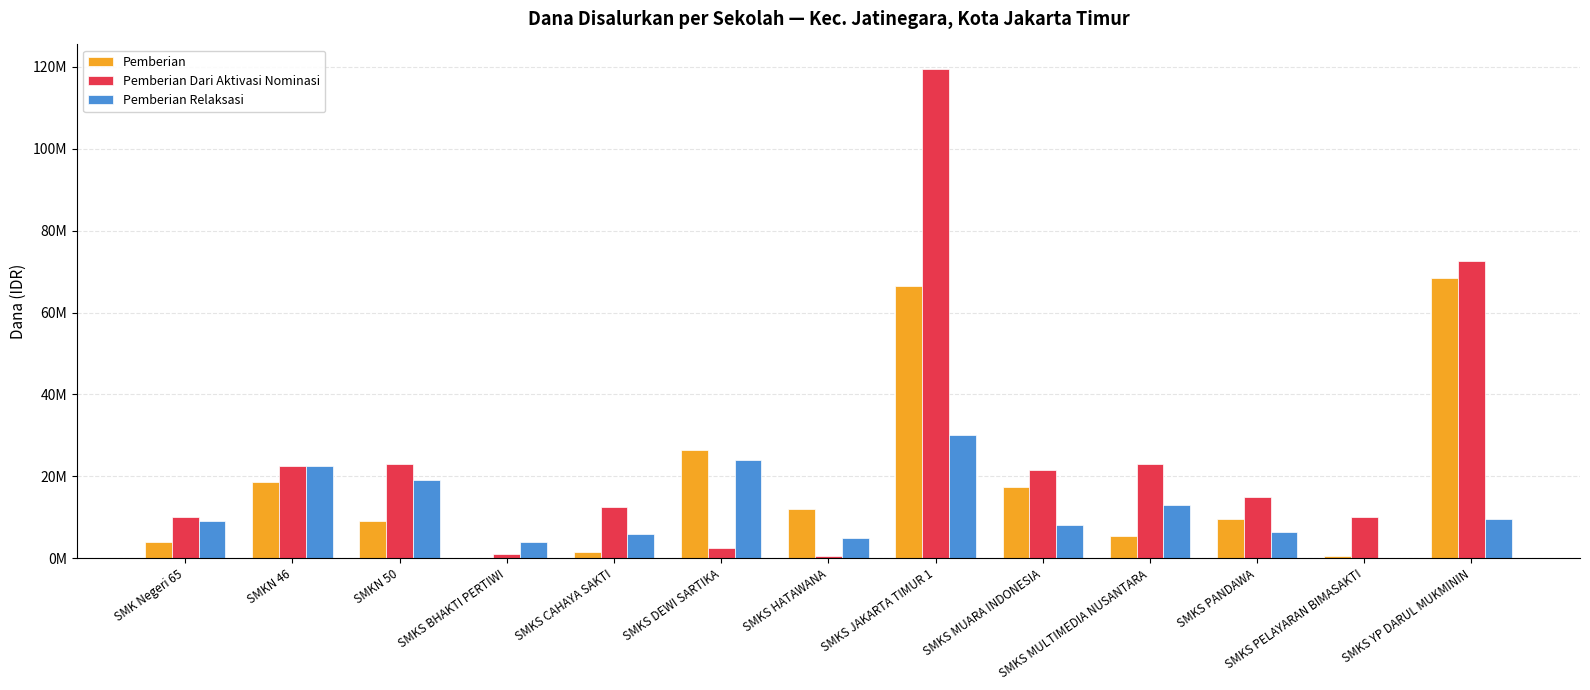

Reading left to right, list all the values displayed in this chart.

Pemberian: SMK Negeri 65=4000000	SMKN 46=18500000	SMKN 50=9000000	SMKS BHAKTI PERTIWI=0	SMKS CAHAYA SAKTI=1500000	SMKS DEWI SARTIKA=26500000	SMKS HATAWANA=12000000	SMKS JAKARTA TIMUR 1=66500000	SMKS MUARA INDONESIA=17500000	SMKS MULTIMEDIA NUSANTARA=5500000	SMKS PANDAWA=9500000	SMKS PELAYARAN BIMASAKTI=500000	SMKS YP DARUL MUKMININ=68500000
Pemberian Dari Aktivasi Nominasi: SMK Negeri 65=10000000	SMKN 46=22500000	SMKN 50=23000000	SMKS BHAKTI PERTIWI=1000000	SMKS CAHAYA SAKTI=12500000	SMKS DEWI SARTIKA=2500000	SMKS HATAWANA=500000	SMKS JAKARTA TIMUR 1=119500000	SMKS MUARA INDONESIA=21500000	SMKS MULTIMEDIA NUSANTARA=23000000	SMKS PANDAWA=15000000	SMKS PELAYARAN BIMASAKTI=10000000	SMKS YP DARUL MUKMININ=72500000
Pemberian Relaksasi: SMK Negeri 65=9000000	SMKN 46=22500000	SMKN 50=19000000	SMKS BHAKTI PERTIWI=4000000	SMKS CAHAYA SAKTI=6000000	SMKS DEWI SARTIKA=24000000	SMKS HATAWANA=5000000	SMKS JAKARTA TIMUR 1=30000000	SMKS MUARA INDONESIA=8000000	SMKS MULTIMEDIA NUSANTARA=13000000	SMKS PANDAWA=6500000	SMKS PELAYARAN BIMASAKTI=0	SMKS YP DARUL MUKMININ=9500000